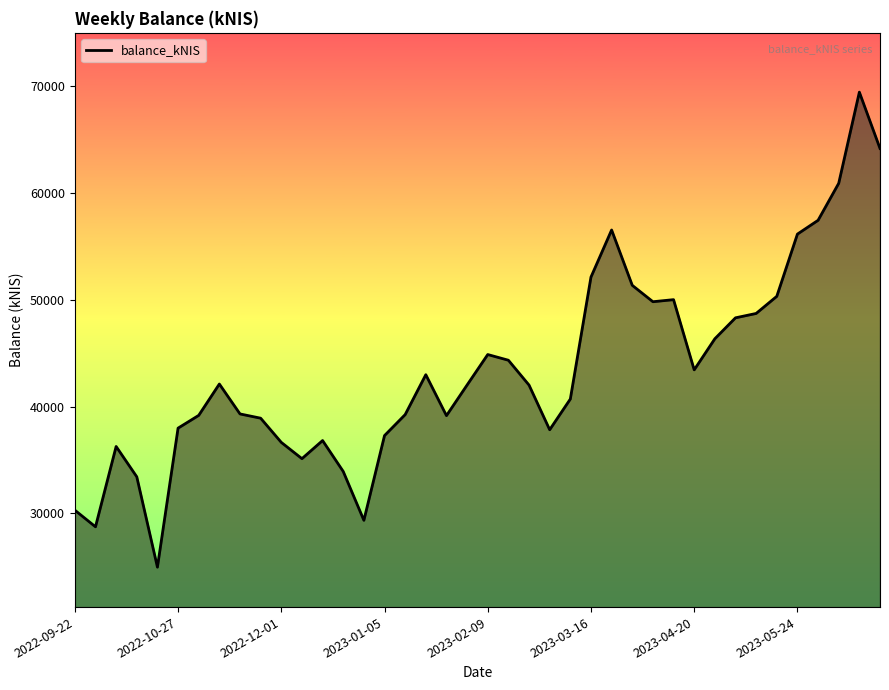

What is the maximum value shown in the chart?

69470.8